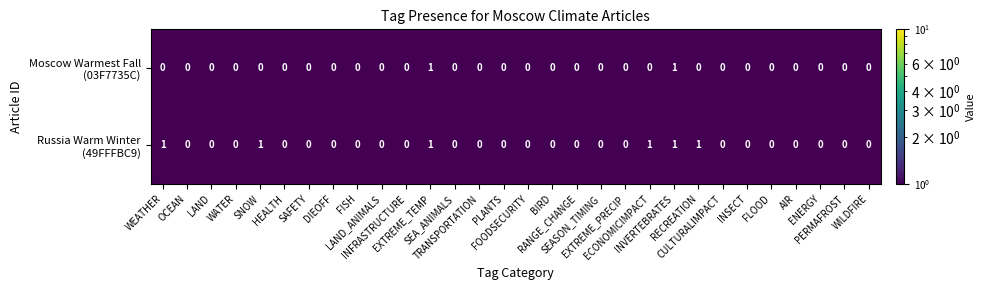

Count the number of categories in the chart.

30